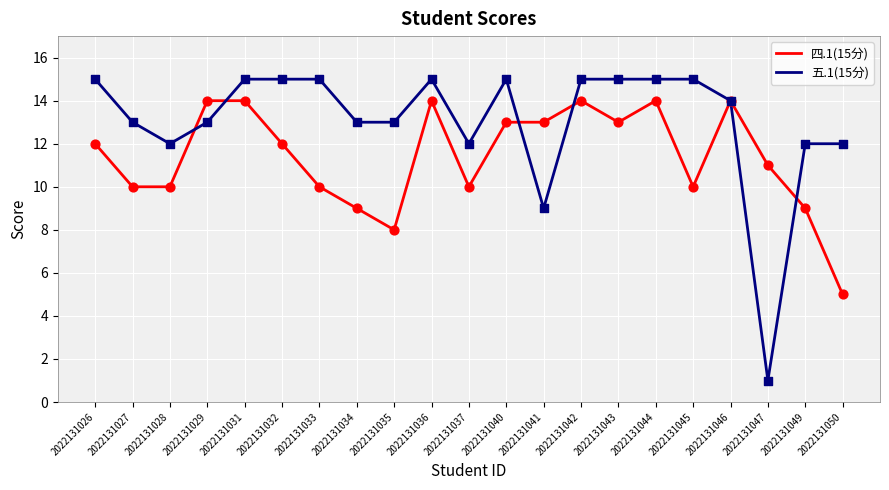

Between 2022131026 and 2022131041, which series saw the biggest shift?

五.1(15分)